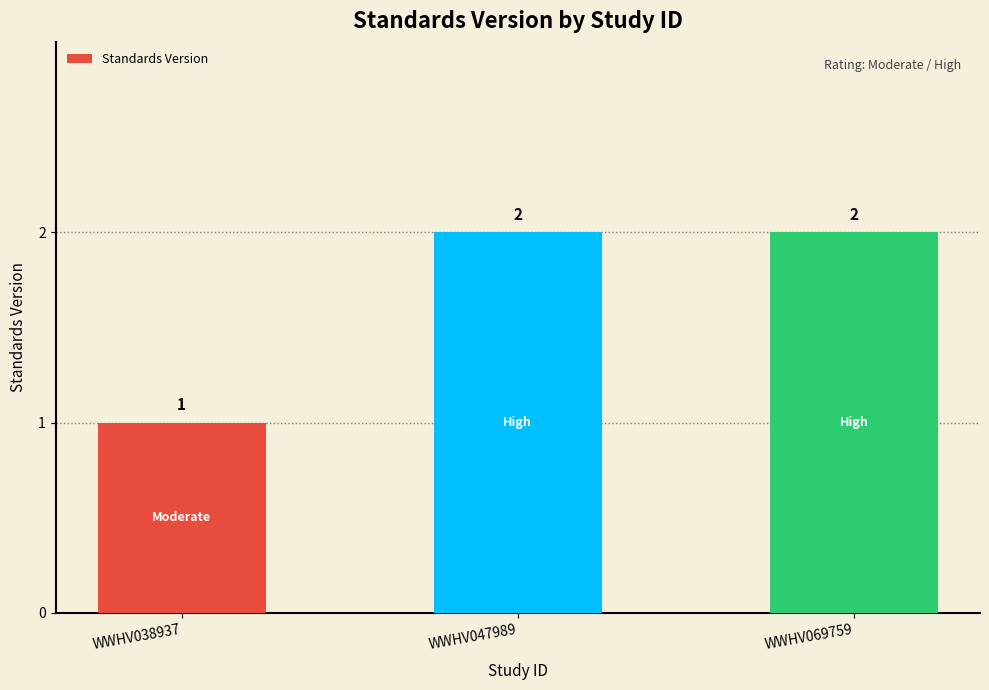

Where is the data nearest to the value 1?

WWHV038937